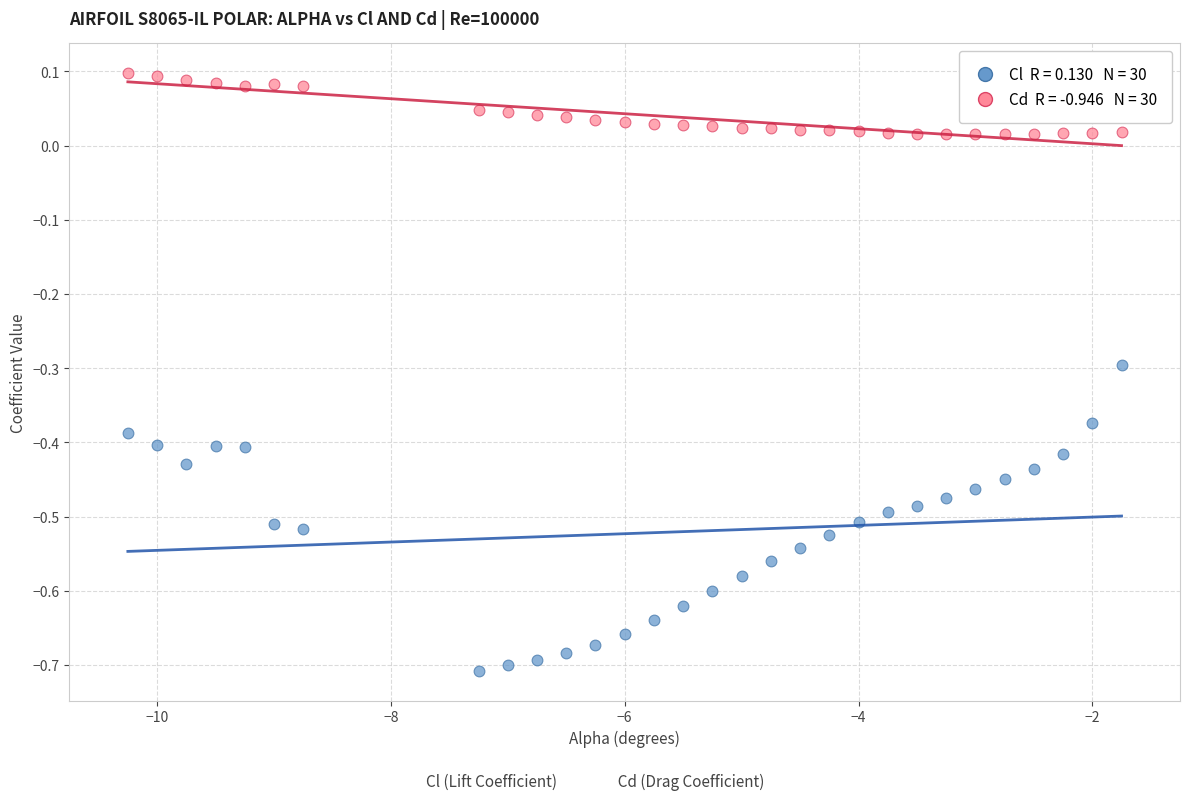

Across all data points, what is the range of Y values (max minus min)?

0.8